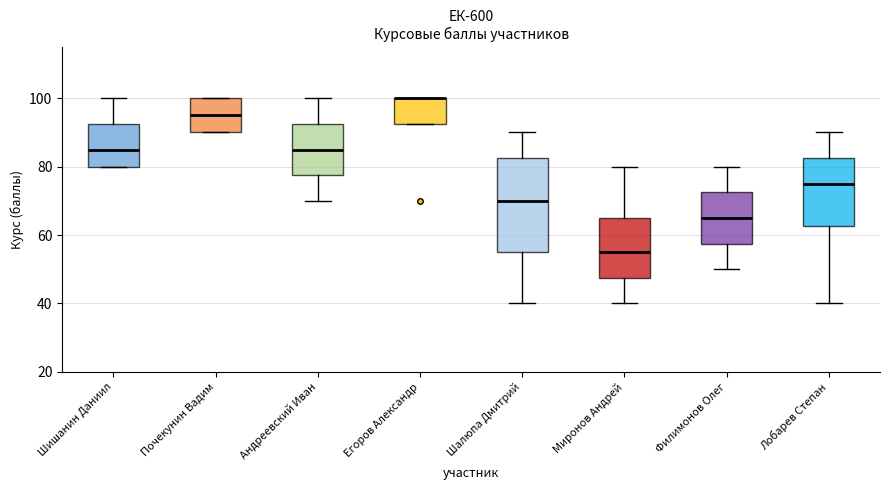

Where does the median line of the box for Лобарев Степан sit on the y-axis? The values are not printed on the chart, so give them approximately, as read against the axis.

76